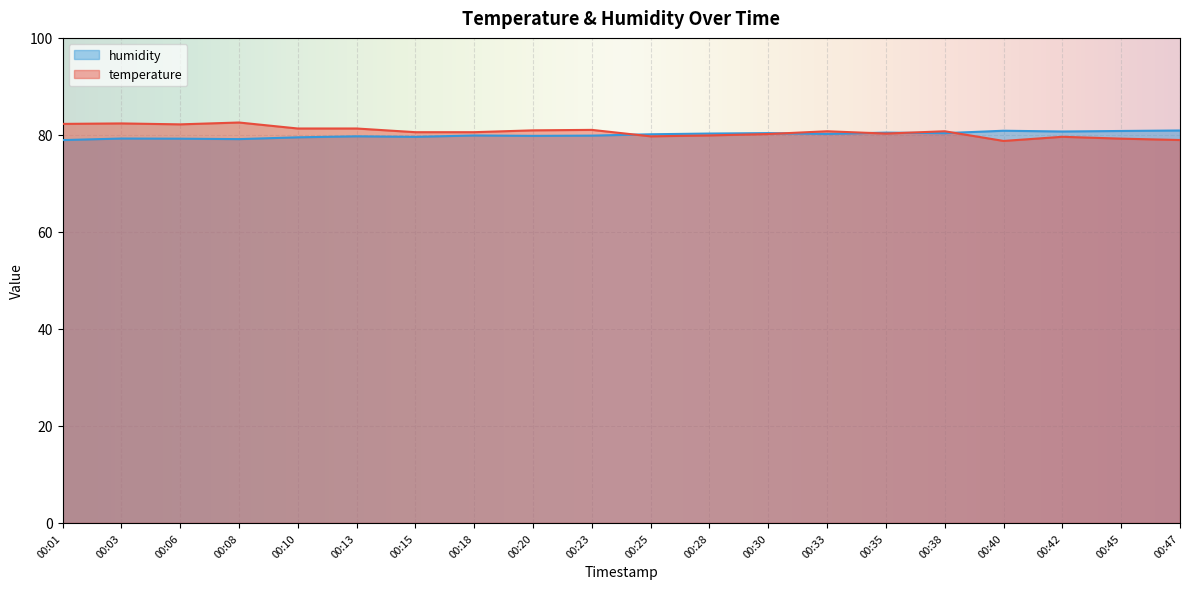

Is it true that temperature equals 80.8 at 00:33?

True